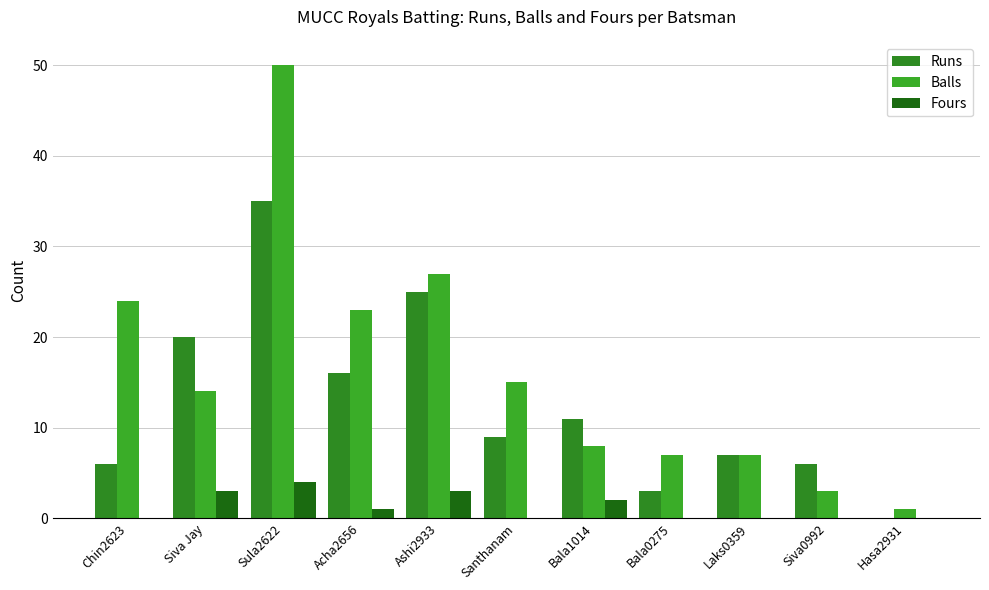

The value of Fours at Hasa2931 is 0. True or false?

True